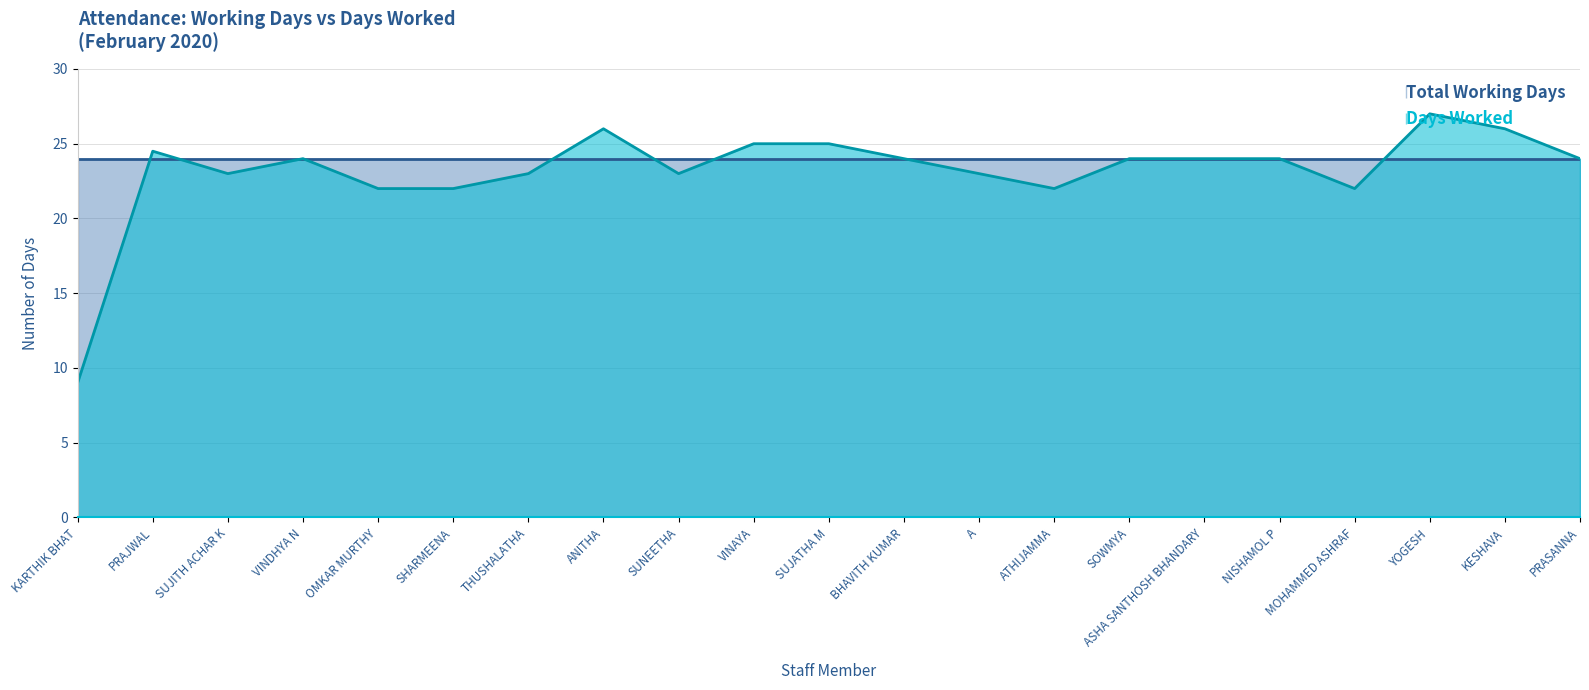

Is it true that Total Working Days equals 24.0 at MOHAMMED ASHRAF?

True